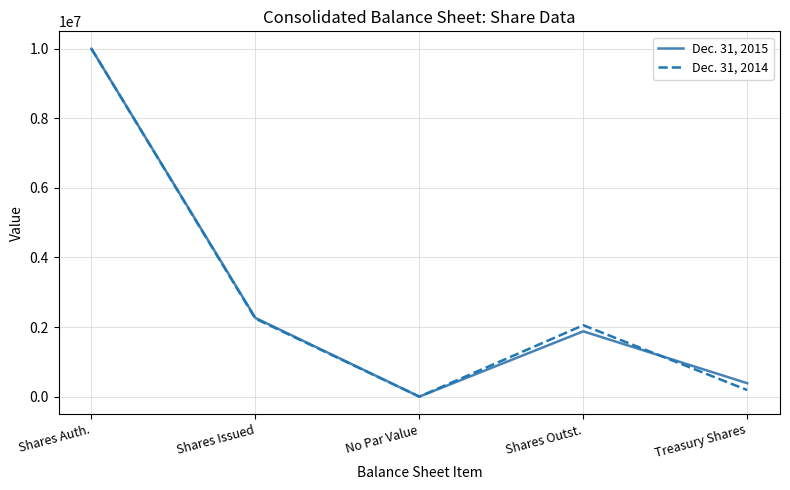

Which series changed the most between Shares Issued and No Par Value?

Dec. 31, 2015